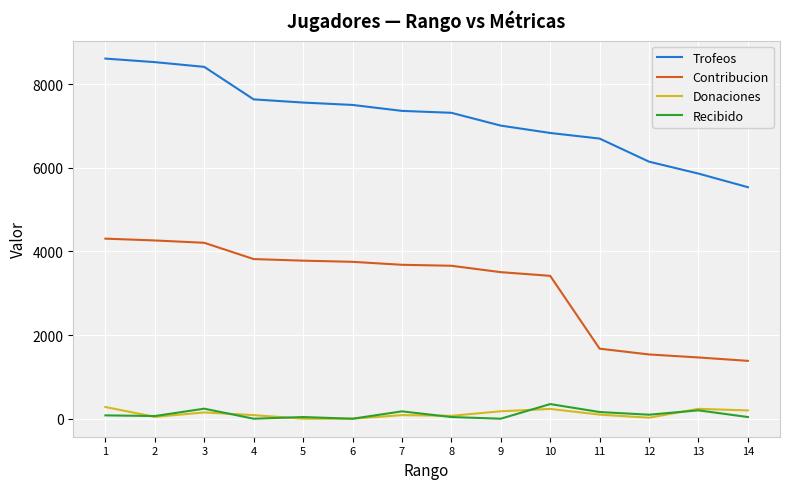

At which label does Recibido reach its peak?

10